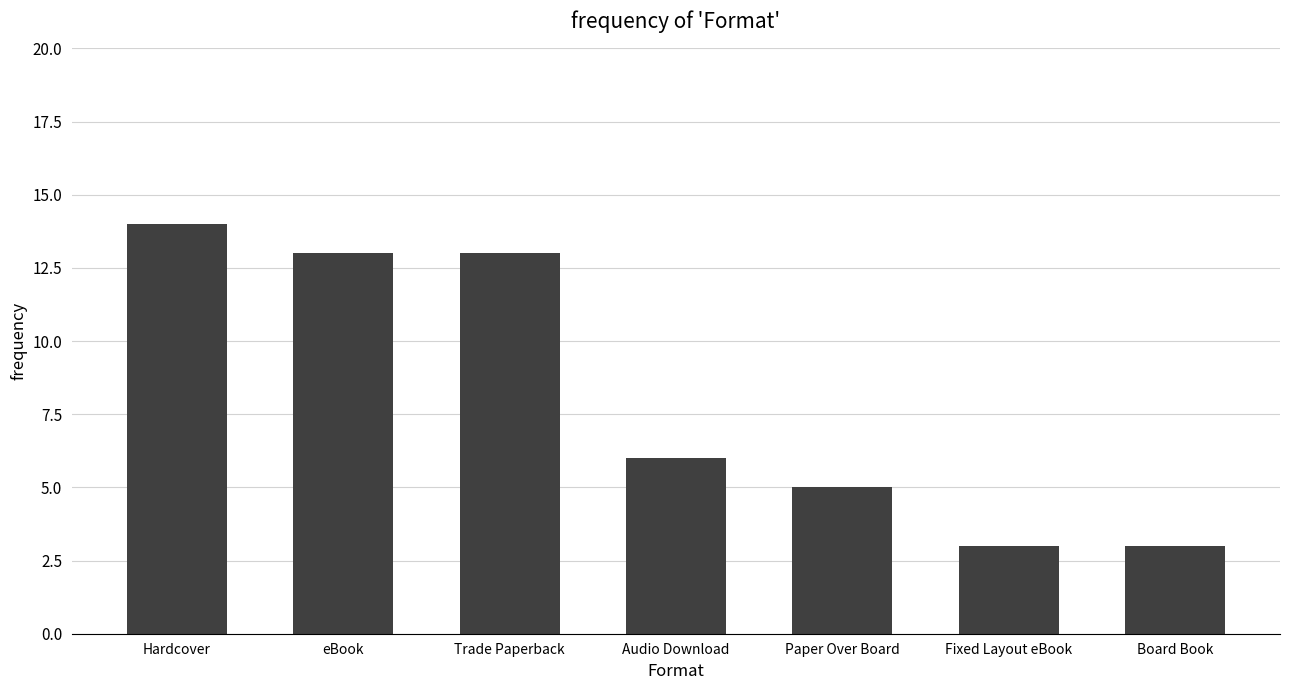

What is the average value?

8